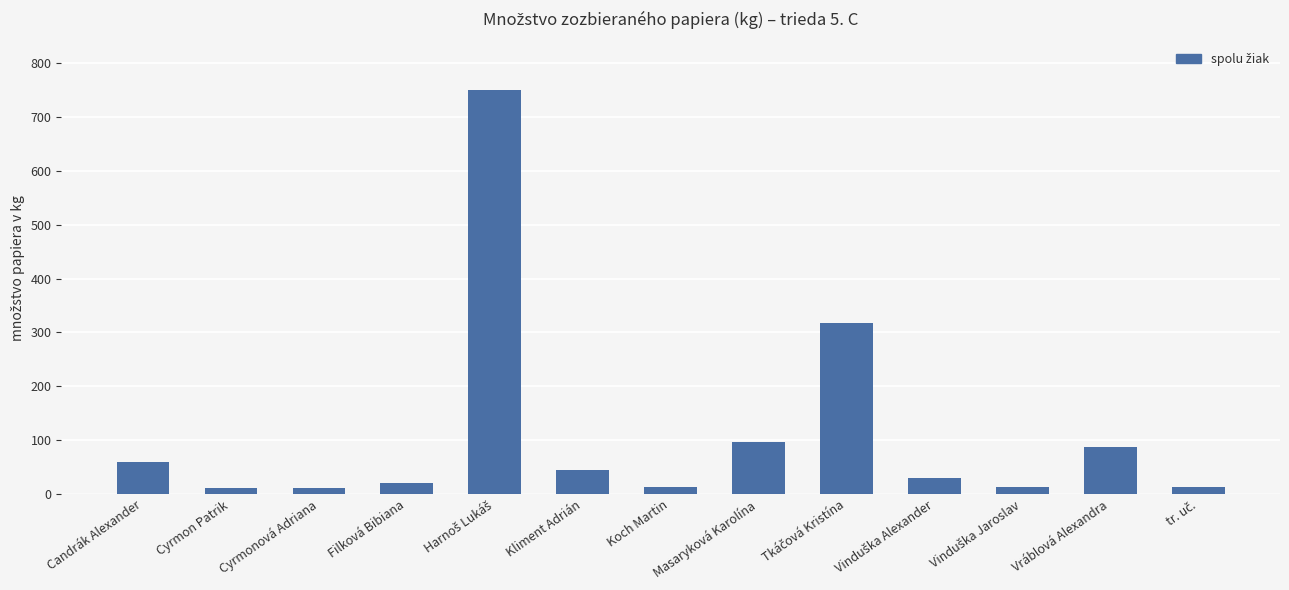

Between Candrák Alexander and Koch Martin, which is larger?

Candrák Alexander